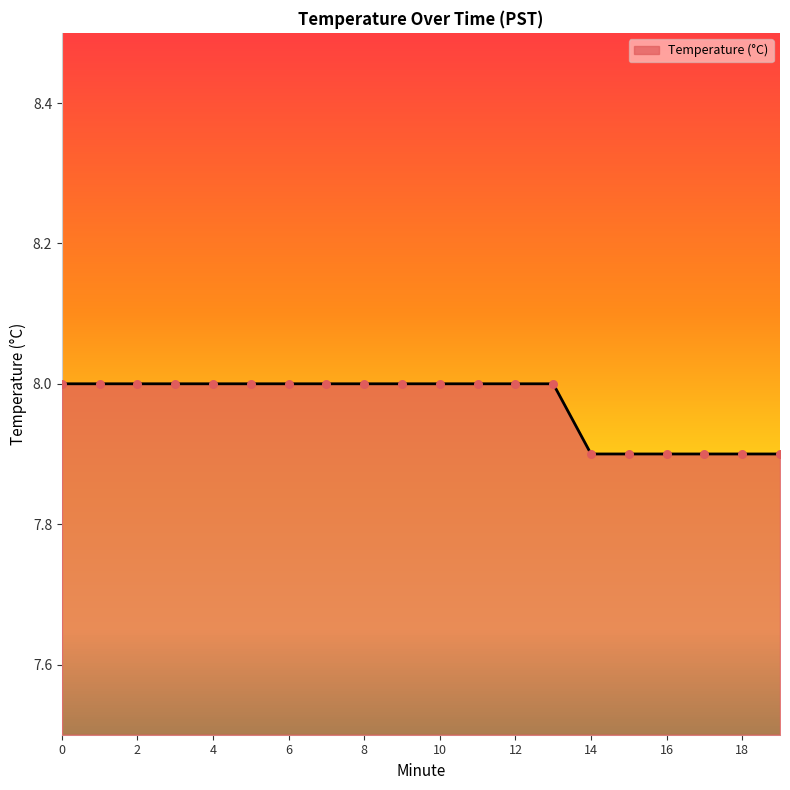

What is the maximum value shown in the chart?

8.0